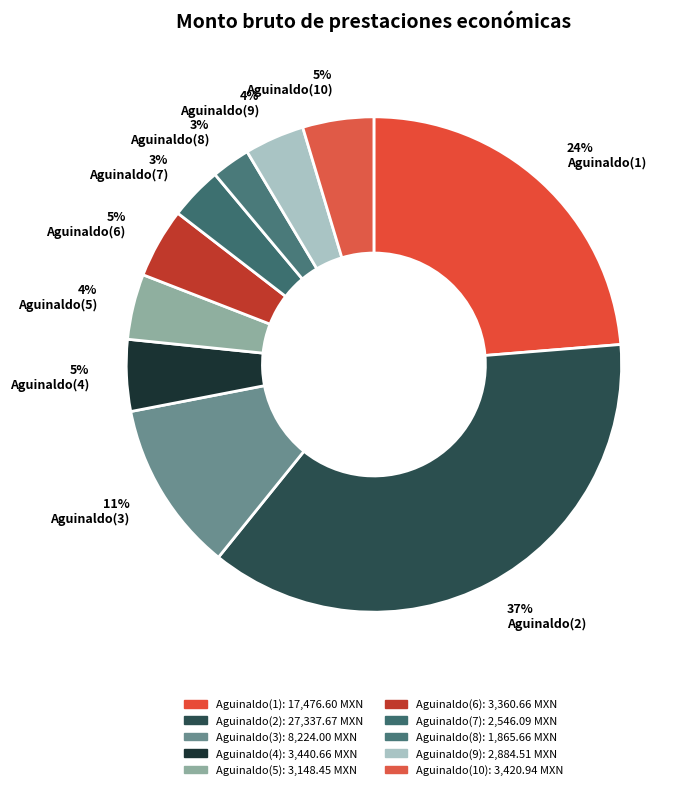

Between 4% Aguinaldo(5) and 24% Aguinaldo(1), which is larger?

24% Aguinaldo(1)